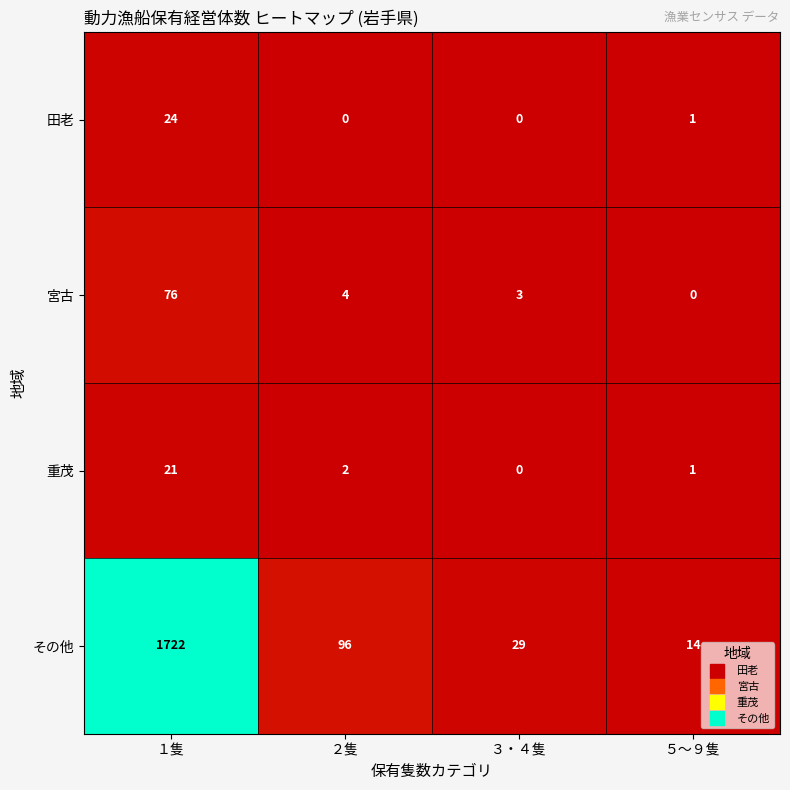

Reading right to left, transcribe all the data shown in this chart.

田老: 1	0	0	24
宮古: 0	3	4	76
重茂: 1	0	2	21
その他: 14	29	96	1722